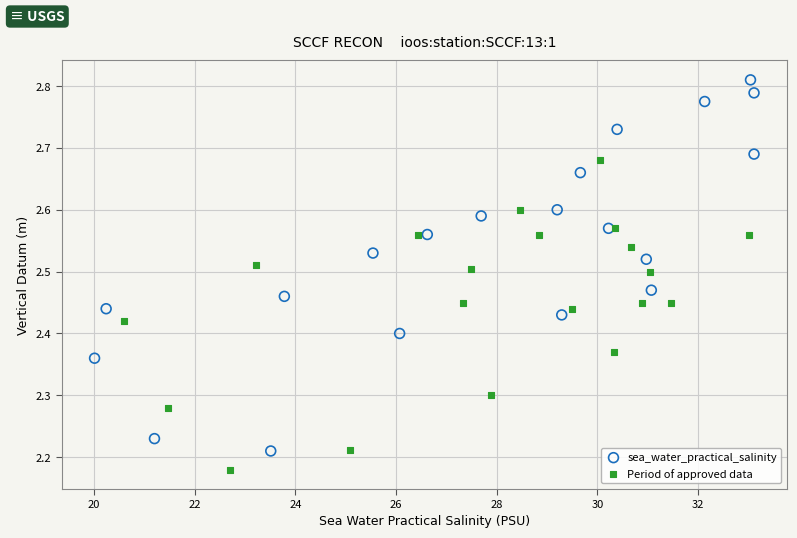

Which series contains the highest Y value?

sea_water_practical_salinity